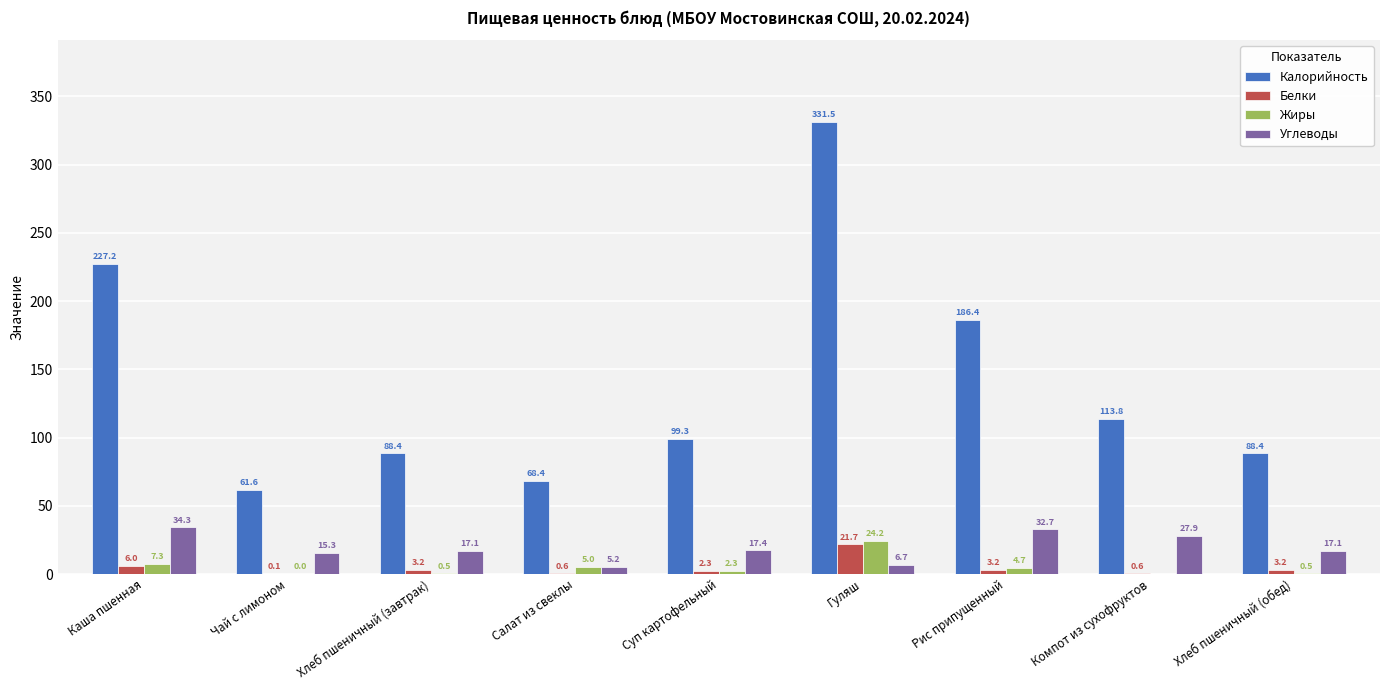

What is the highest value of the Калорийность series?

331.5